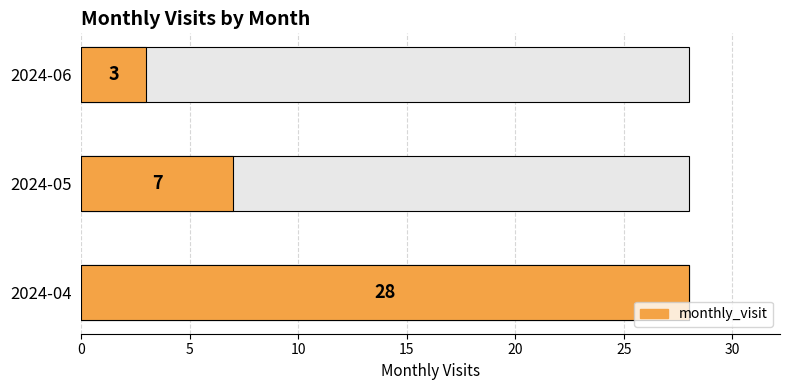

How many bars are there in total?

3